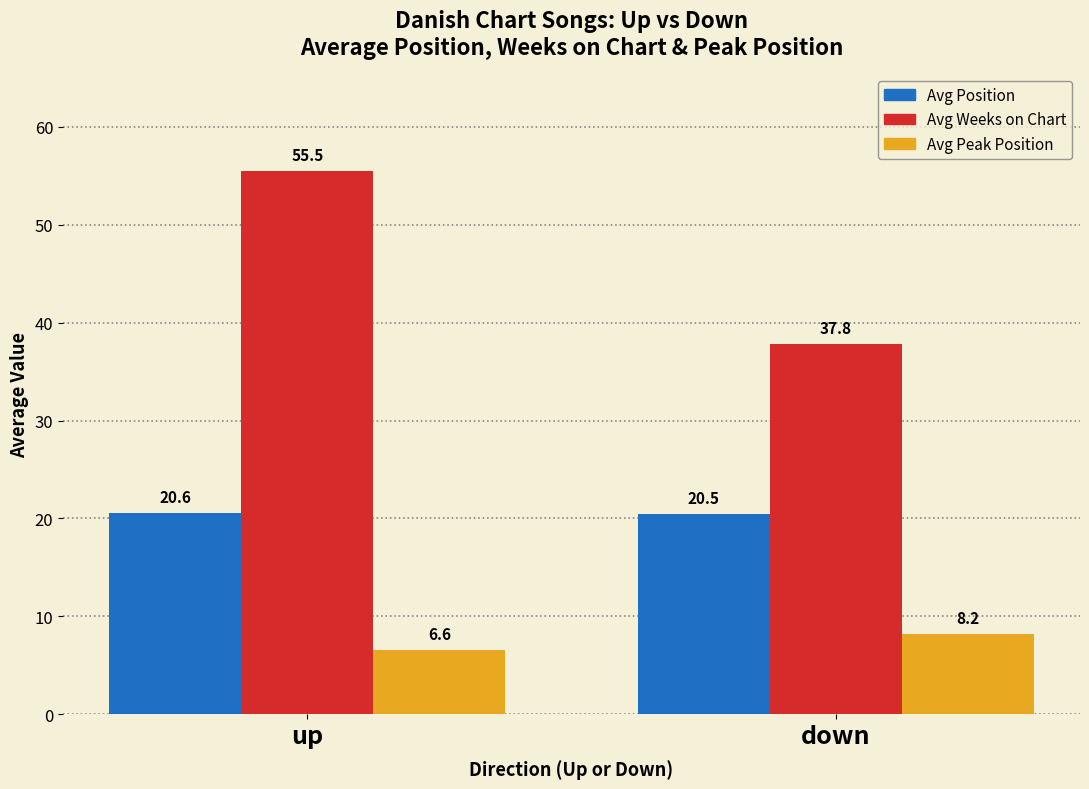

What are all the series names shown in the legend?

Avg Position, Avg Weeks on Chart, Avg Peak Position